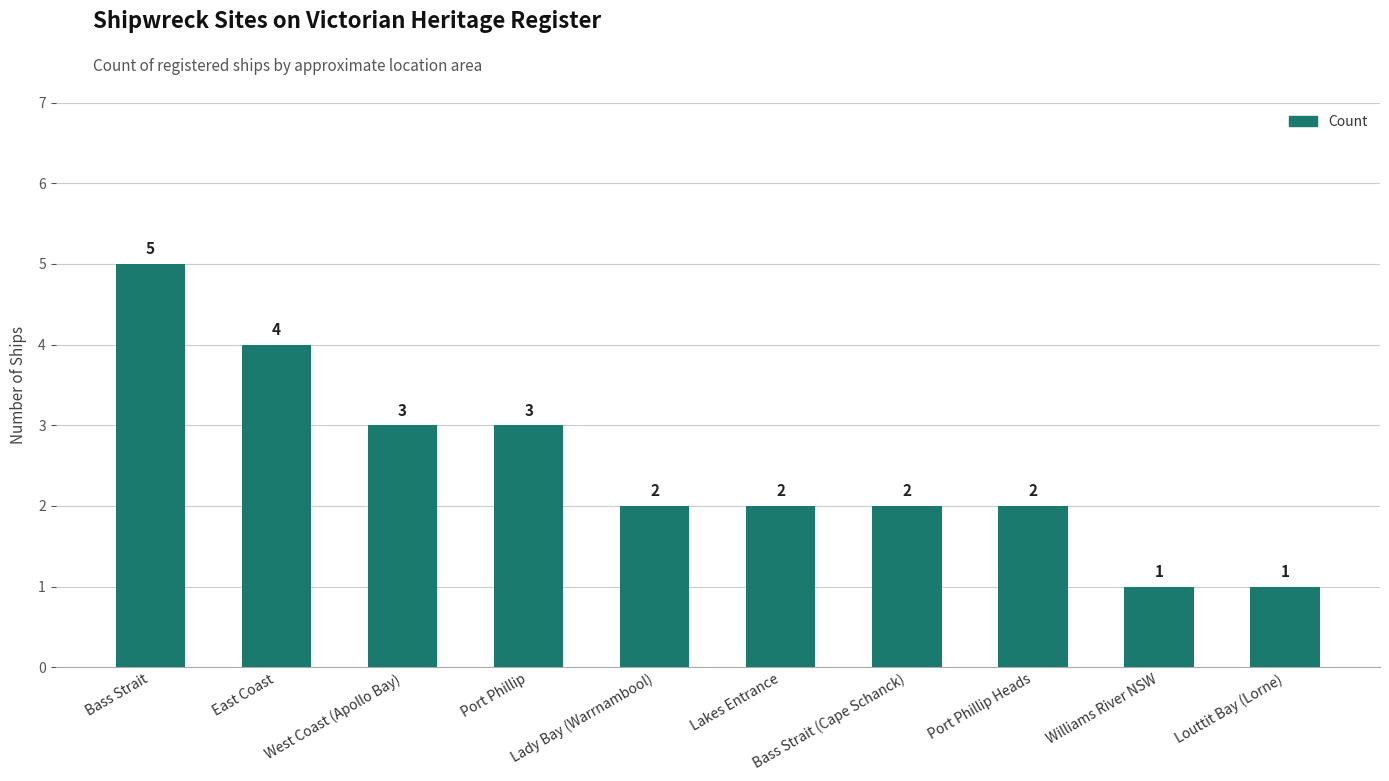

Is it true that the value at West Coast (Apollo Bay) is 3?

True